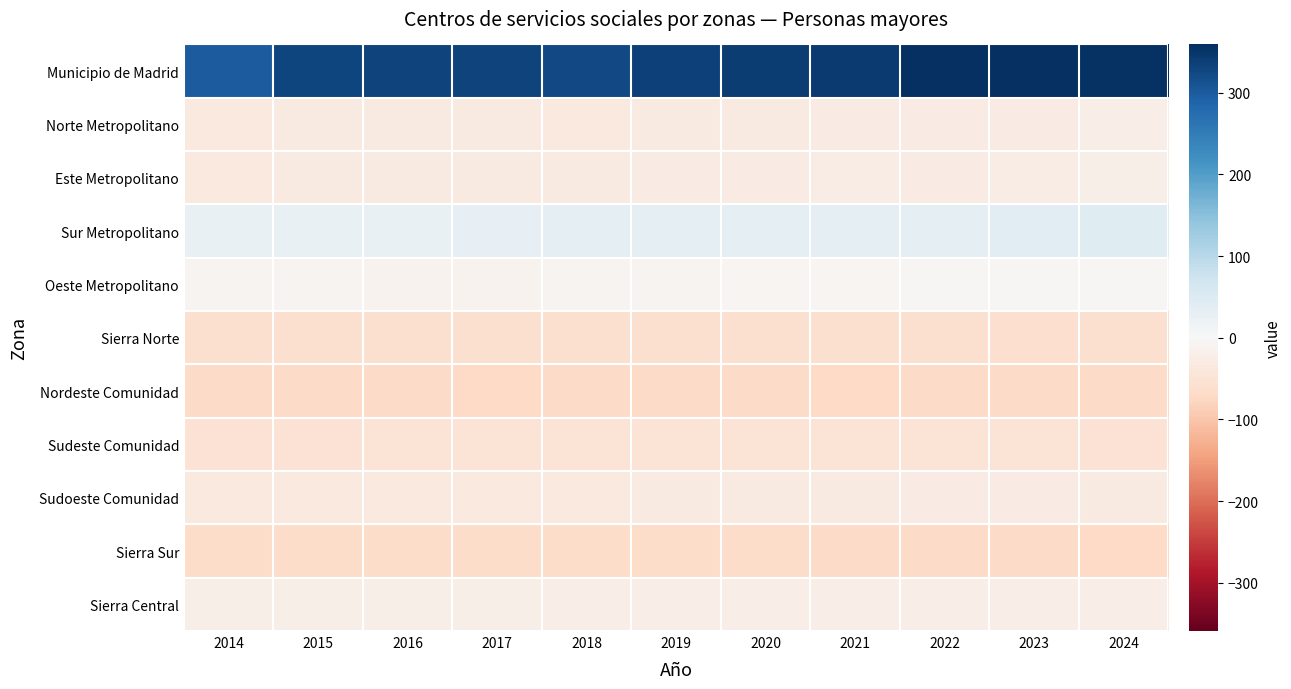

Which series has the largest range (max minus min)?

Municipio de Madrid